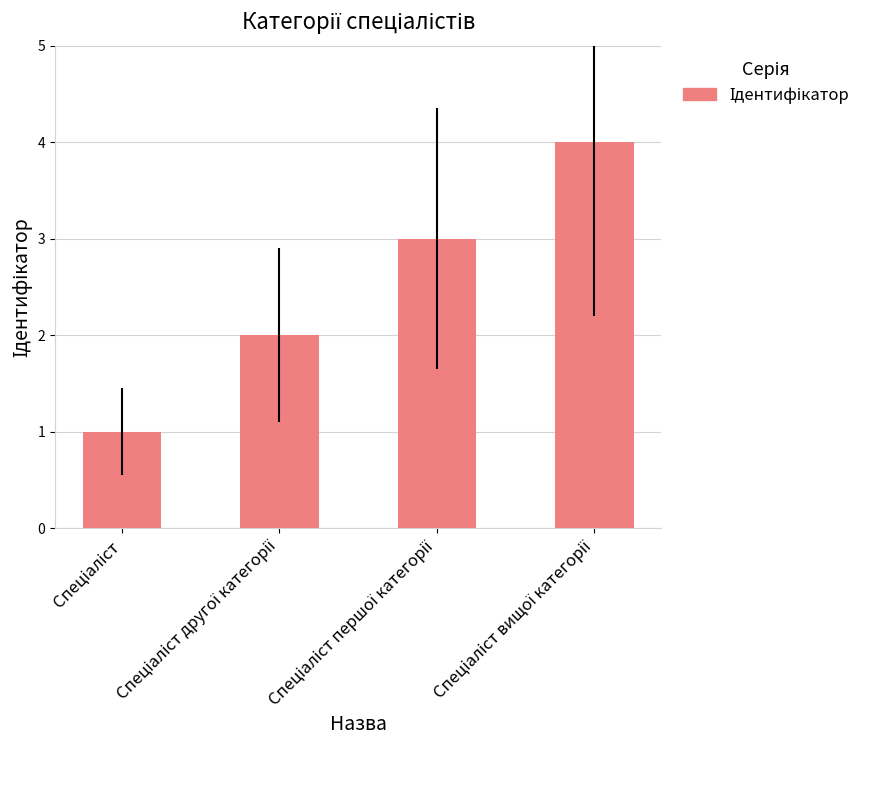

Count the number of data series in this chart.

1